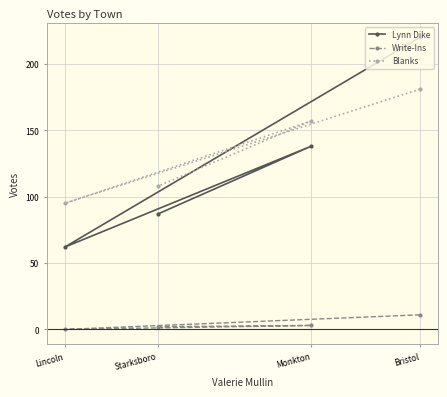

Reading left to right, what are all the values shown in this chart?

Lynn Dike: Lincoln=62	Starksboro=87	Monkton=138	Bristol=220
Write-Ins: Lincoln=0	Starksboro=2	Monkton=3	Bristol=11
Blanks: Lincoln=95	Starksboro=108	Monkton=157	Bristol=181